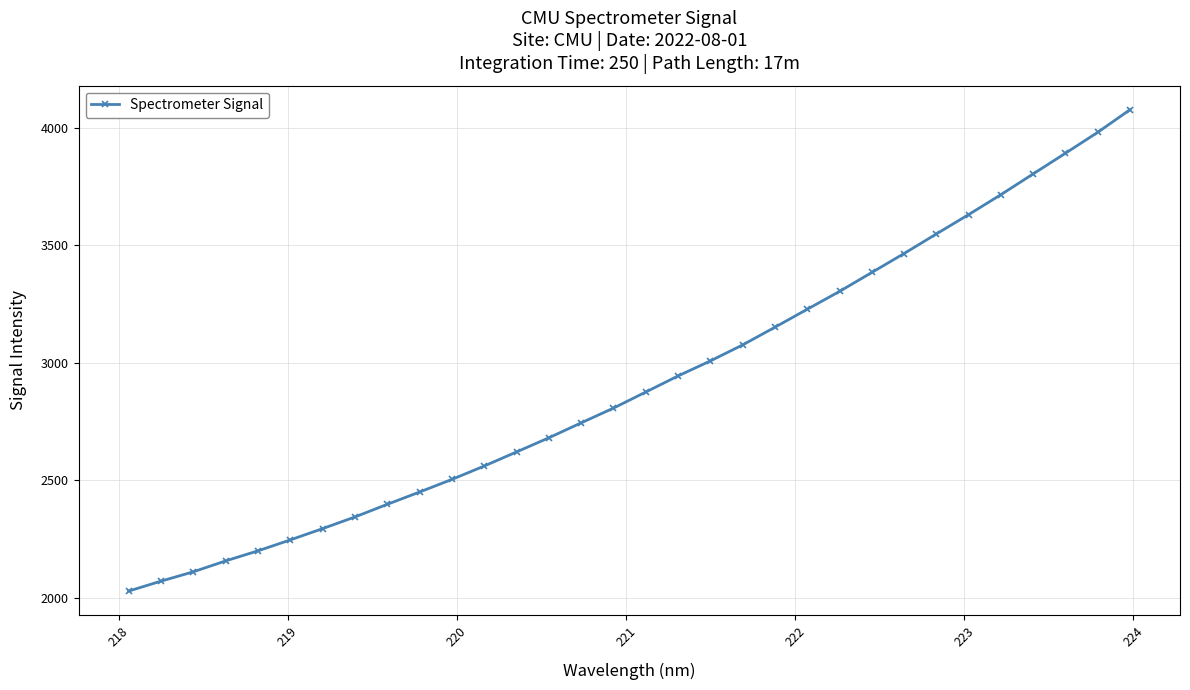

What is the sum of all values?

93324.4